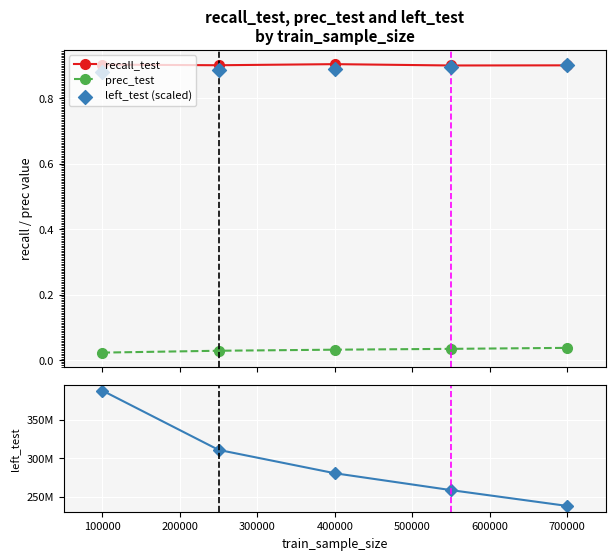

At how many categories does at least one series exceed 233031691?

5